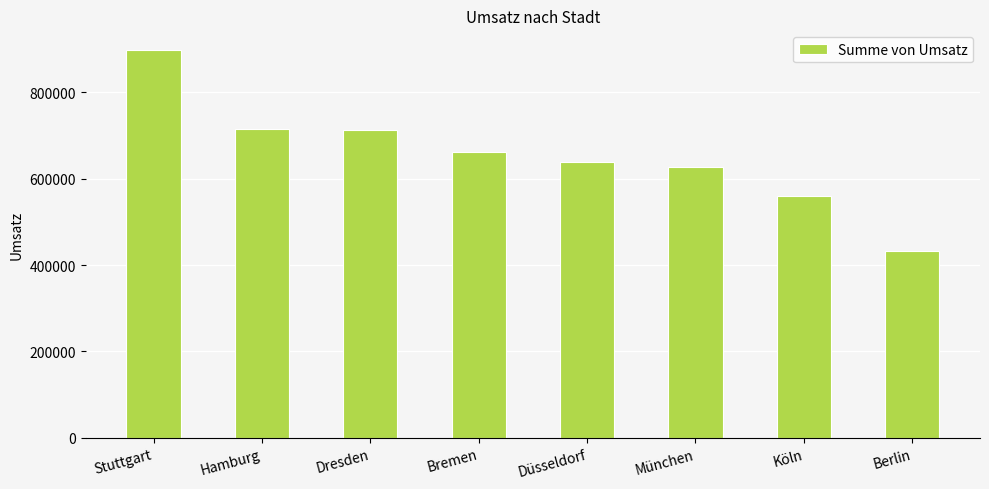

Are the bars horizontal?

No